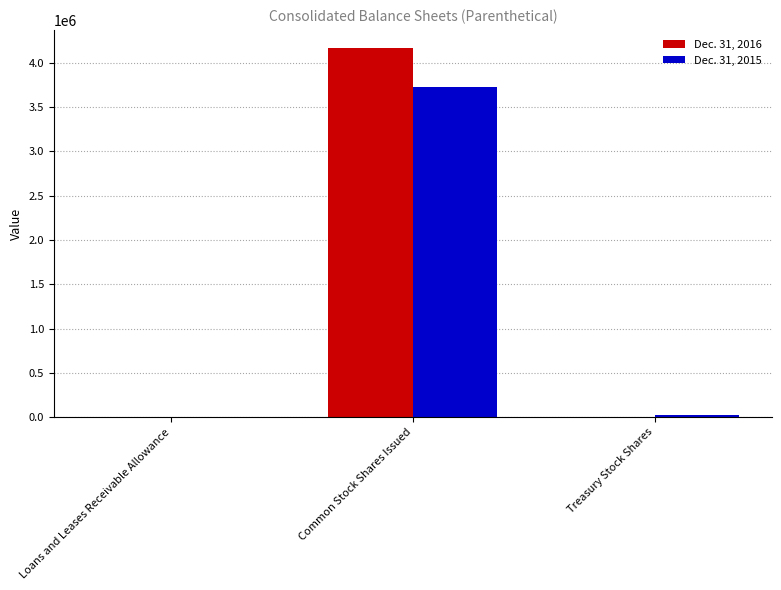

What are all the series names shown in the legend?

Dec. 31, 2016, Dec. 31, 2015